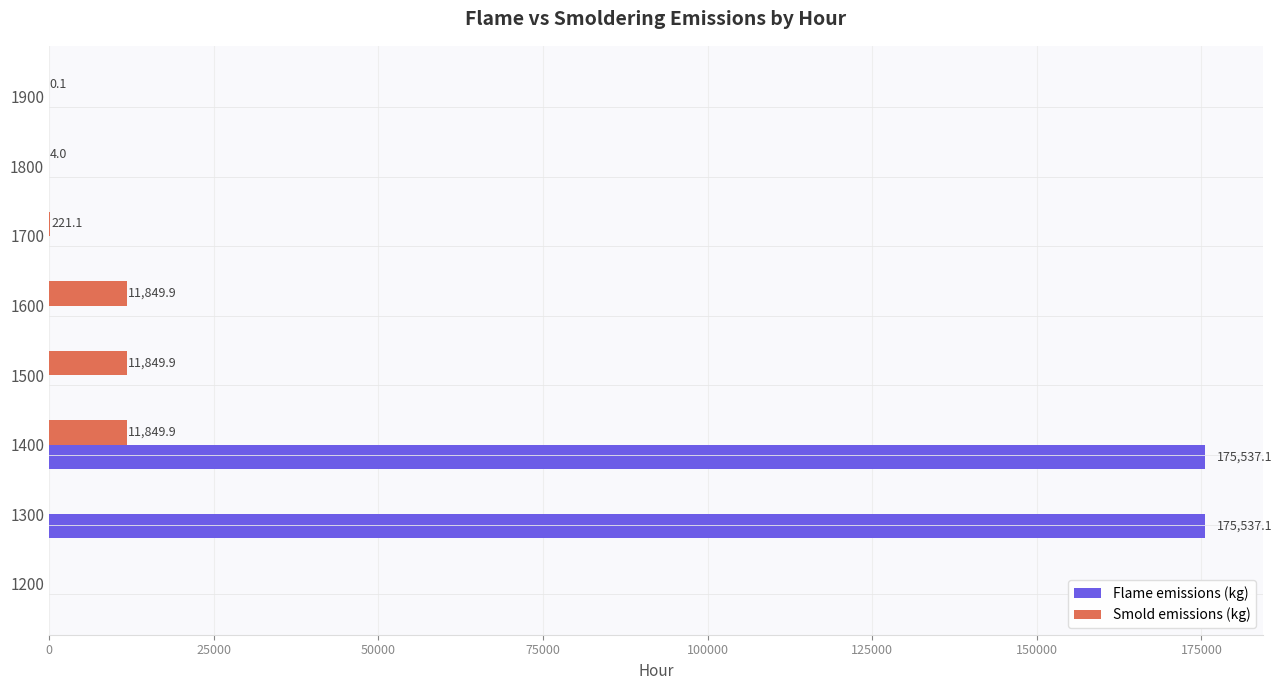

At which label is Smold emissions (kg) closest to 5924?

1700